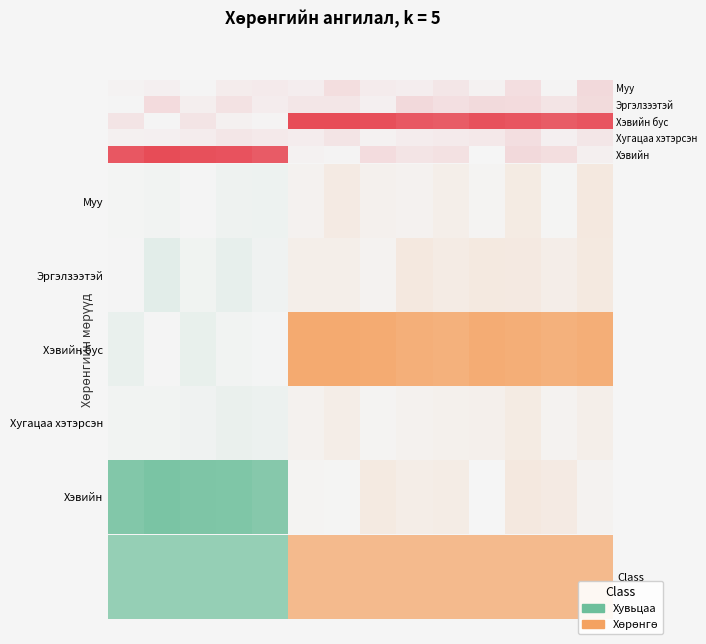

Where is the data nearest to the value 0?

Үнэт цаас 3